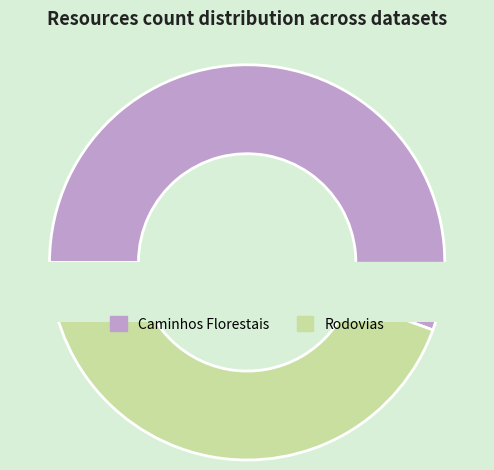

What percentage do Caminhos Florestais and Rodovias together represent?

100.0%